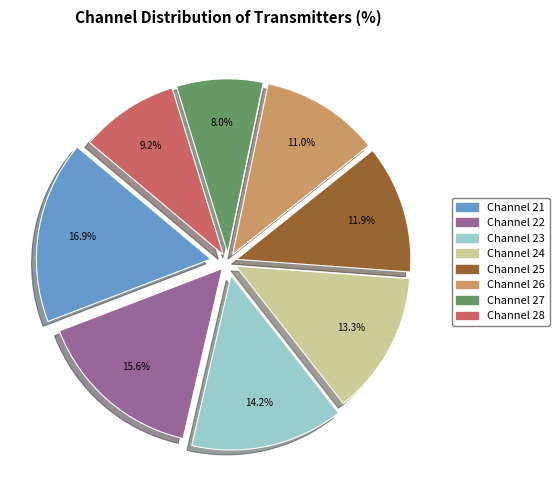

To the nearest percent, what is the difference between the largest and smallest slice percentages?

9%